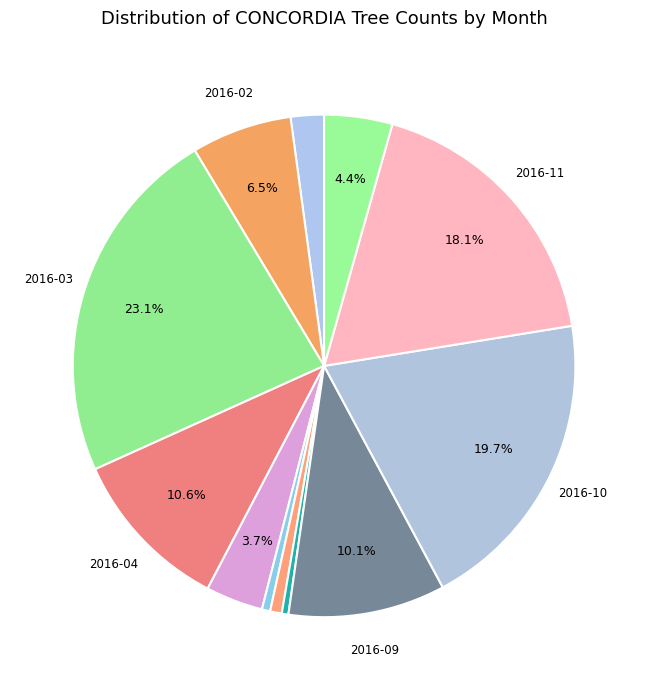

Rank the categories by value from highest to lowest.

2016-03, 2016-10, 2016-11, 2016-04, 2016-09, 2016-02, 2016-12, 2016-05, 2016-01, 2016-07, 2016-06, 2016-08